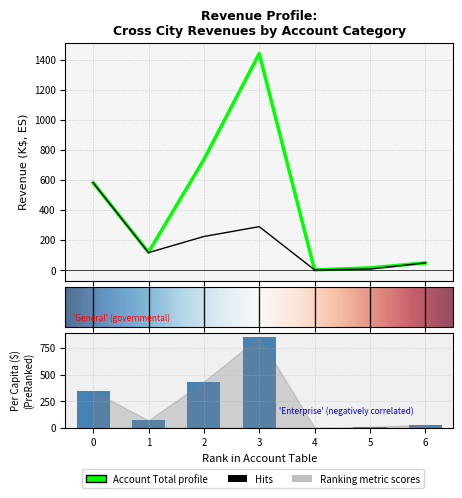

Are the bars grouped side by side (vs. stacked)?

Yes